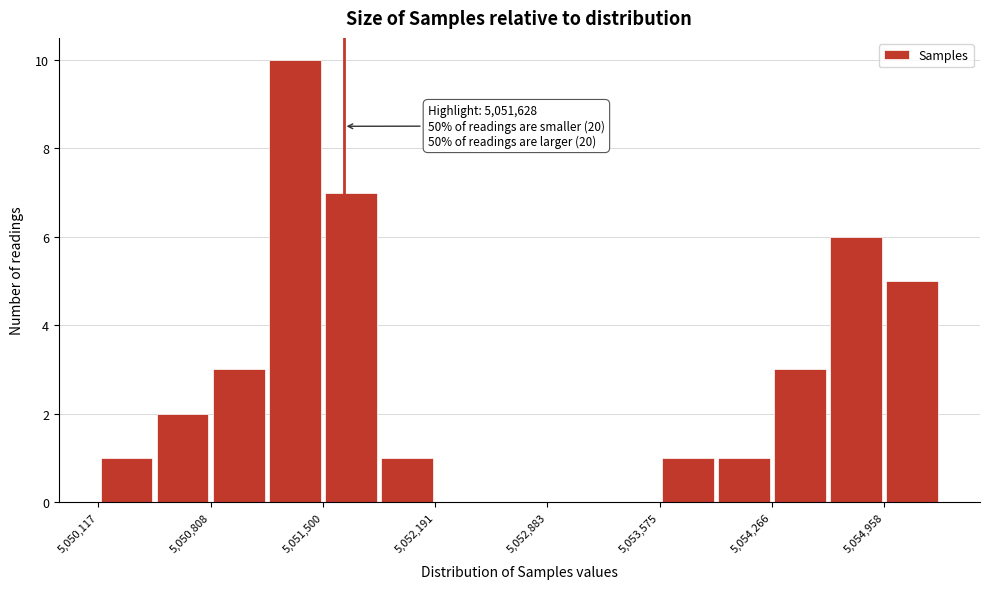

Read against the x-axis, roughly where is the centre of the tallest bar?

5051300